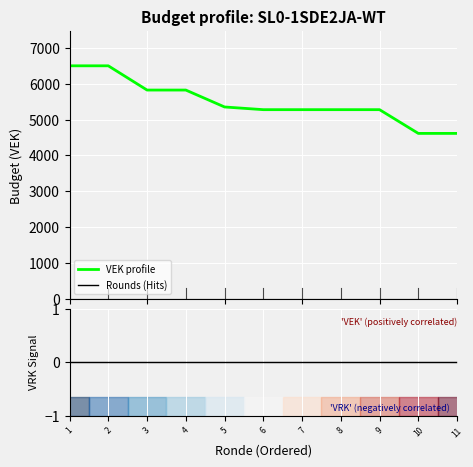

Between 3 and 10, which series saw the biggest shift?

VEK profile